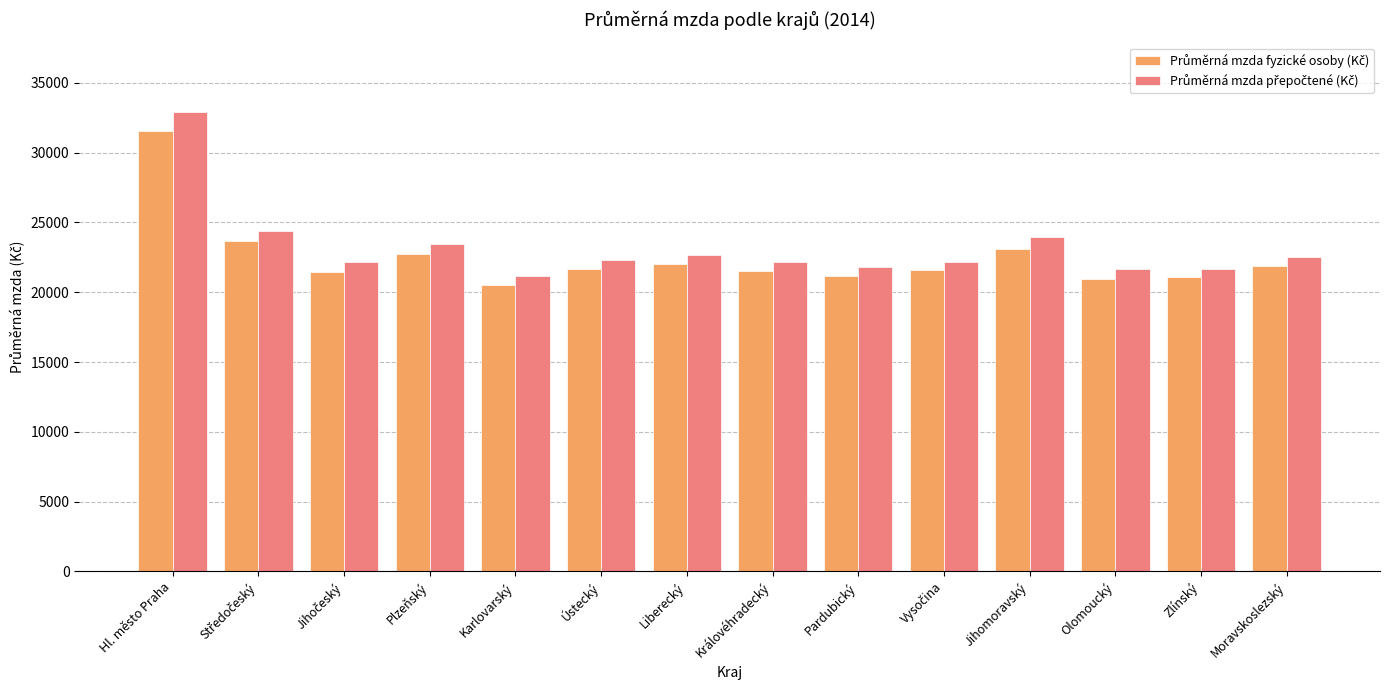

What position from the left is Karlovarský?

5